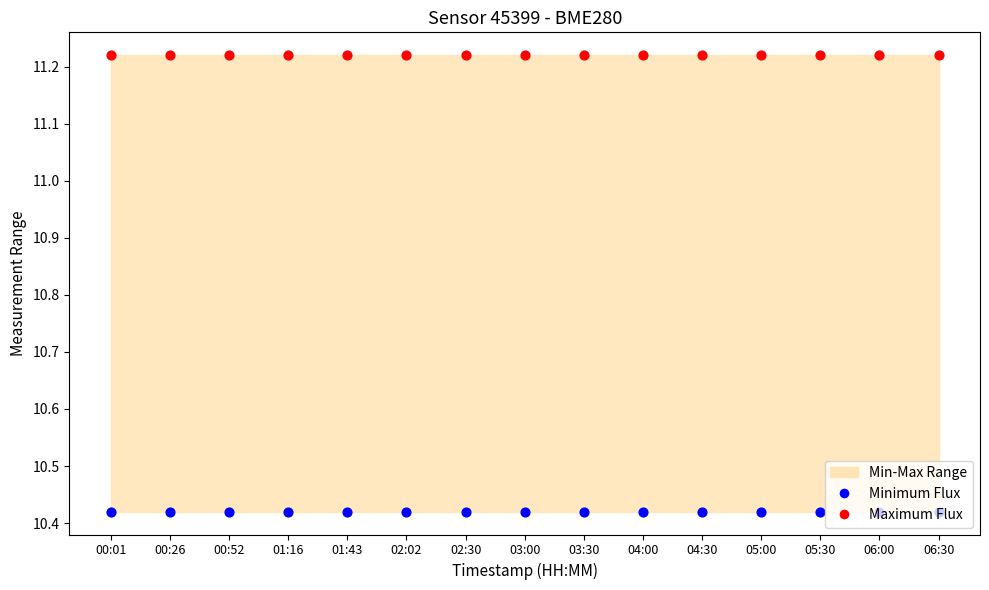

Which series reaches the minimum Y coordinate?

Minimum Flux